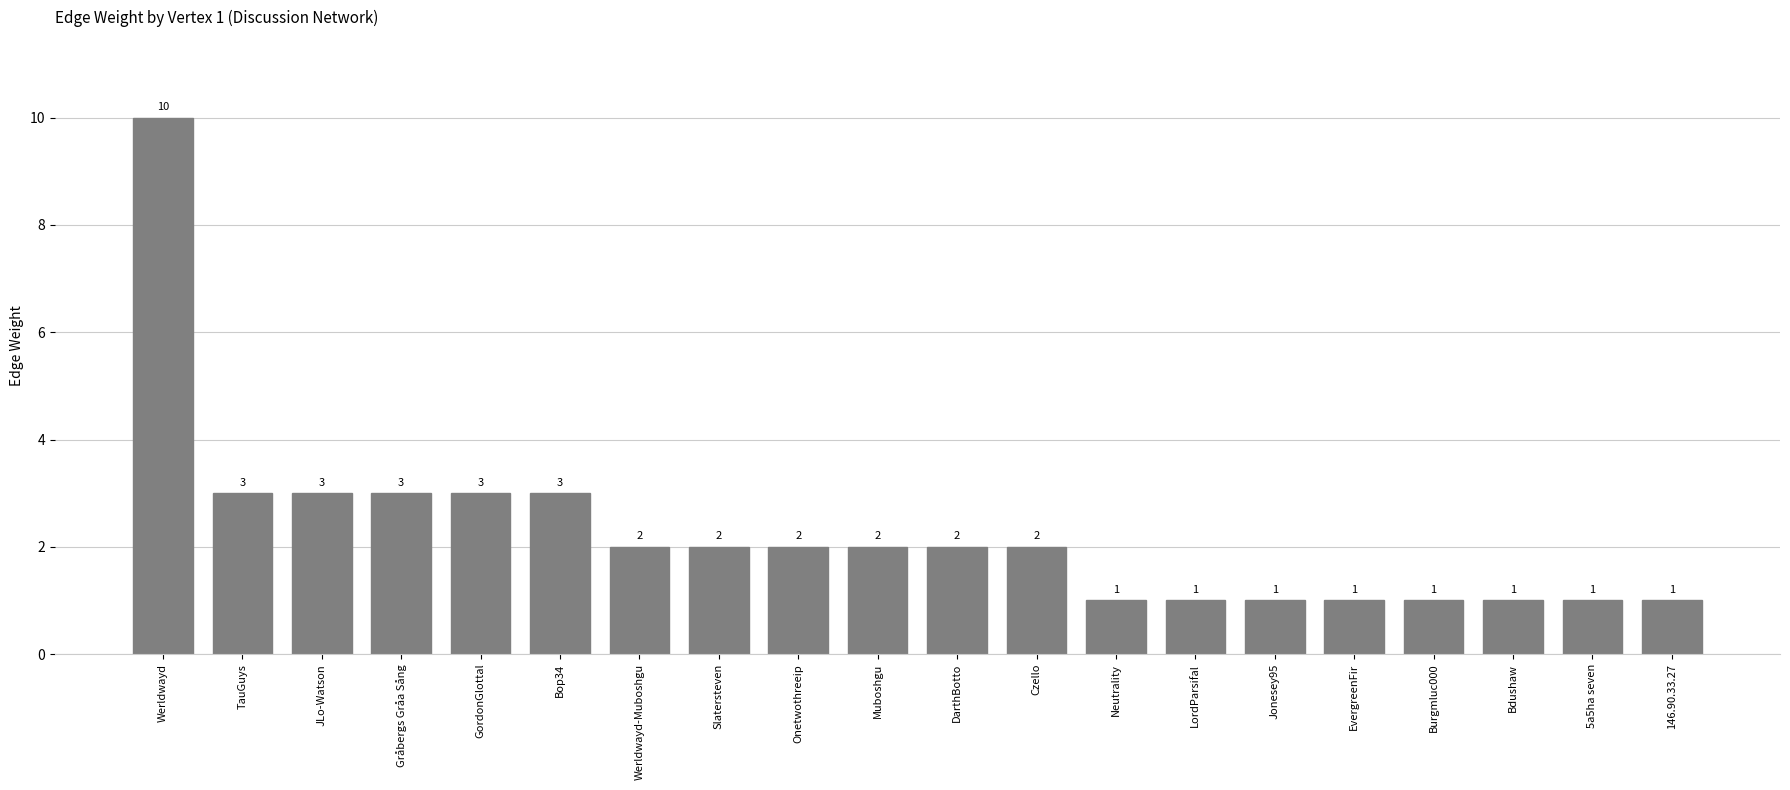

What position from the left is LordParsifal?

14